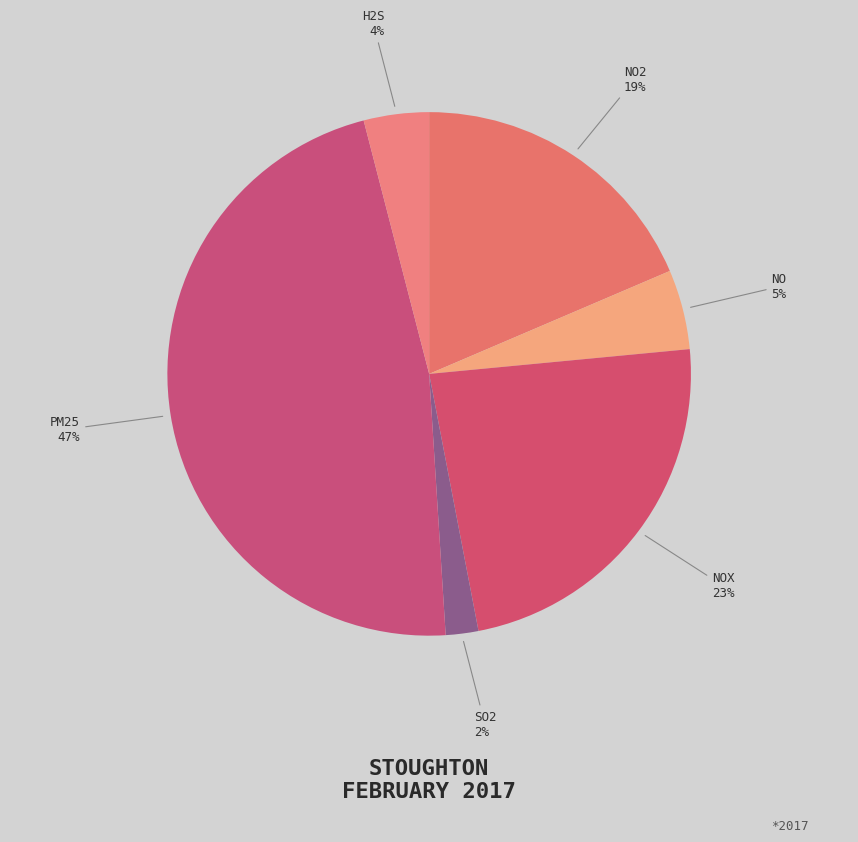

What is the largest slice in the pie chart?

PM25